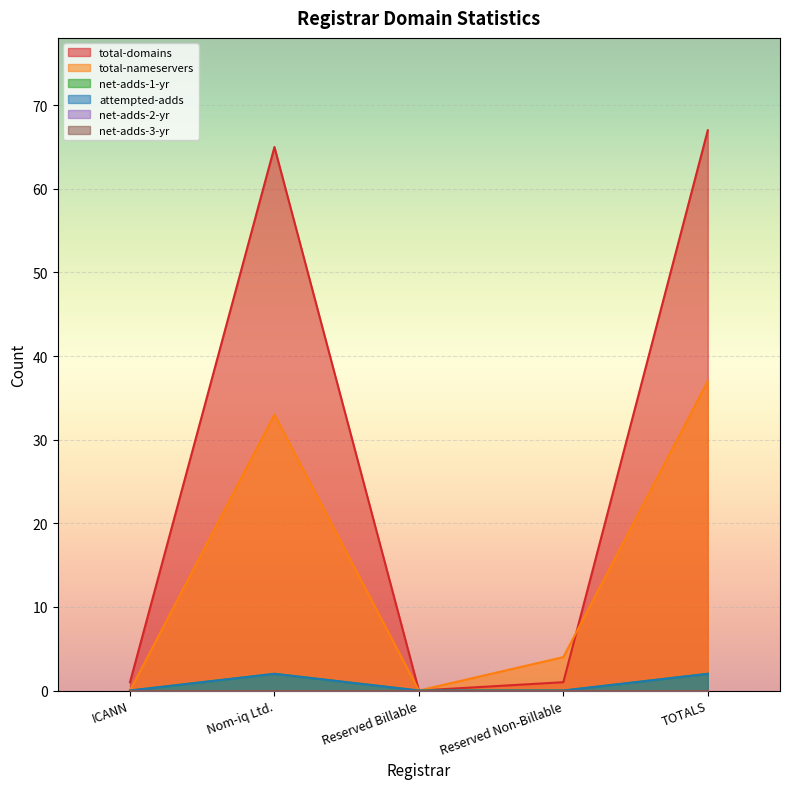

How many lines are shown in the chart?

6